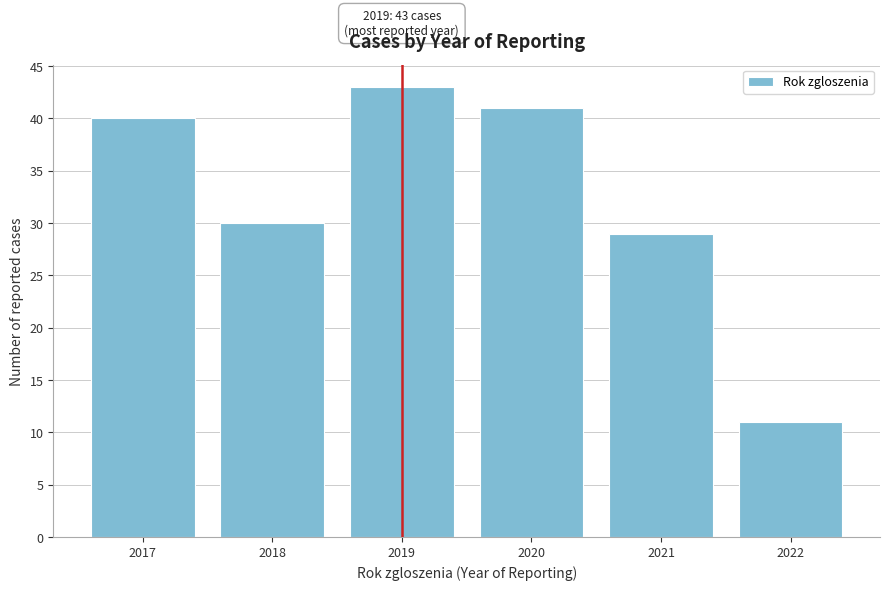

Reading left to right, extract all data points from this chart.

2017=40	2018=30	2019=43	2020=41	2021=29	2022=11